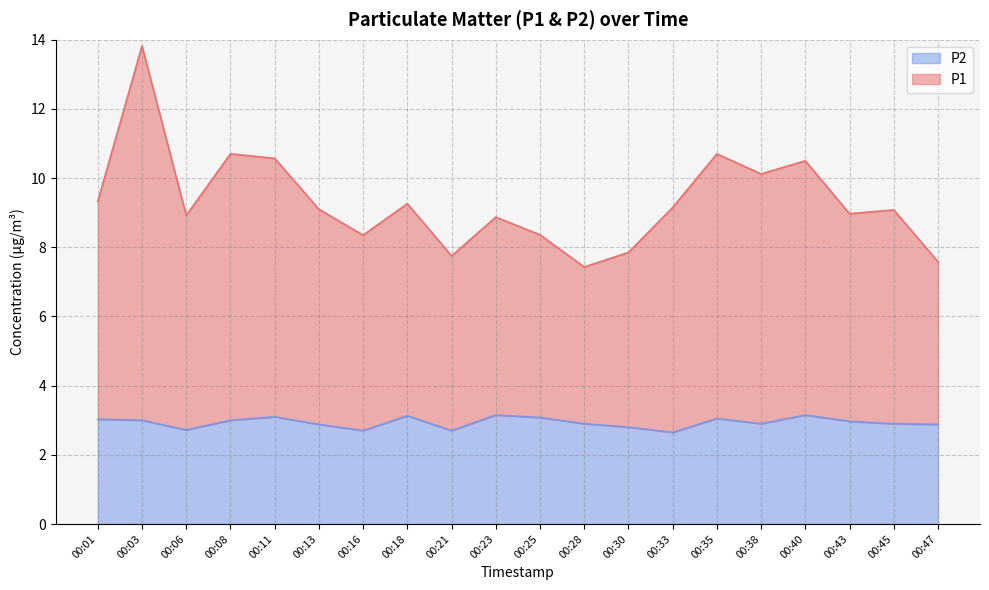

What is the average value of the P1 series?

9.3